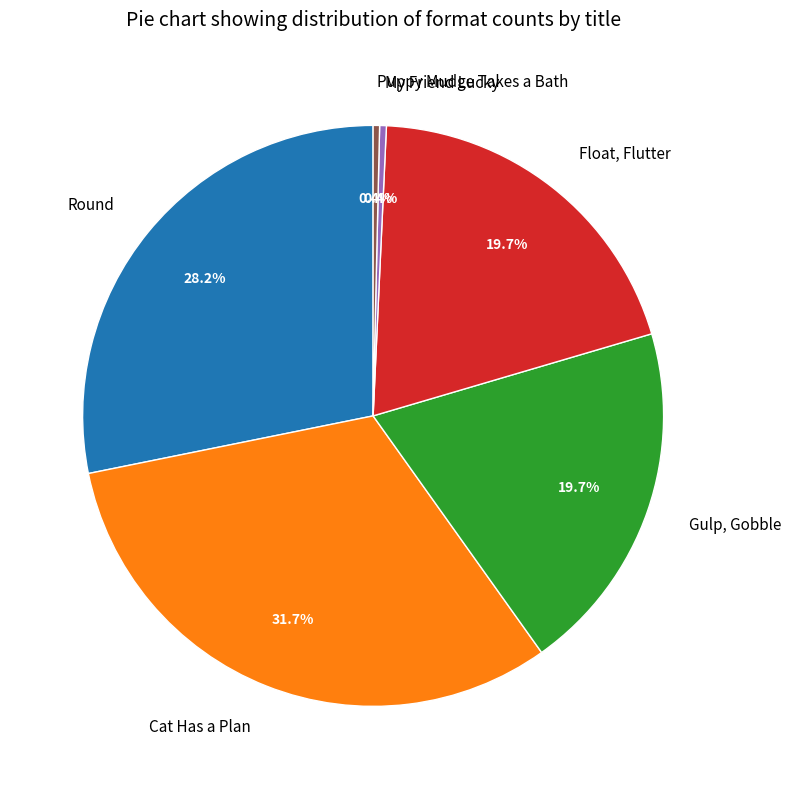

True or false: Float, Flutter accounts for 32% of the total.

False